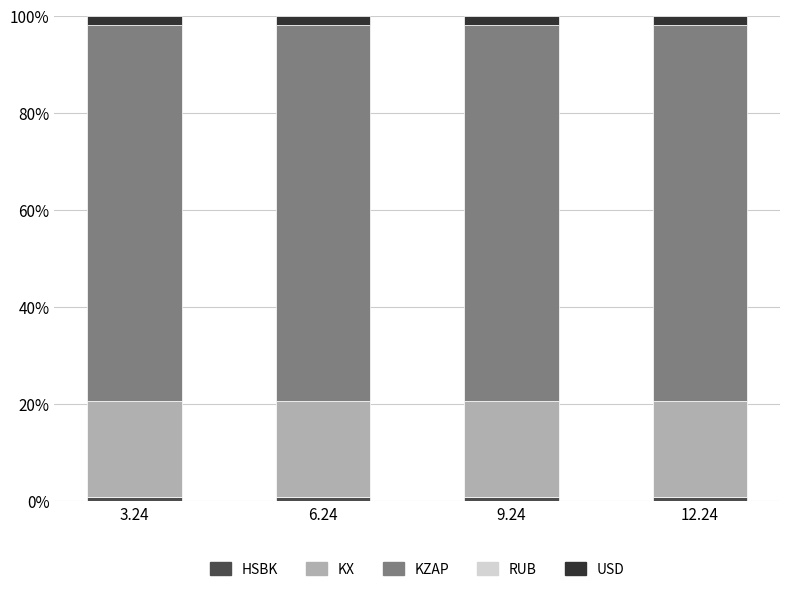

Are the bars grouped side by side (vs. stacked)?

No